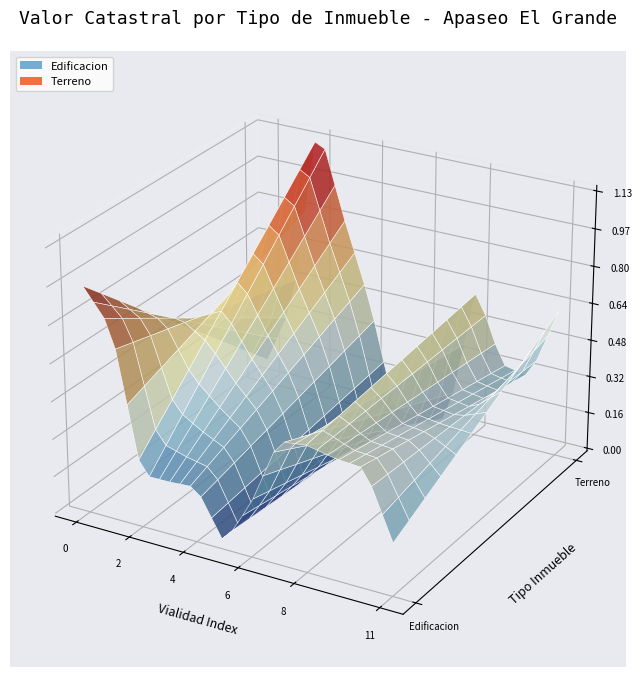

Reading left to right, transcribe all the data shown in this chart.

Edificacion: 954460.8	804924.0	213840.0	214682.4	222976.8	16383.8	219067.2	511315.2	525430.8	500366.2	492292.1	213840.0
Terreno: 96096.4	379979.8	1212468.8	821572.1	473974.2	9196.2	14566.5	27629.8	638244.2	334748.4	309630.2	626765.3